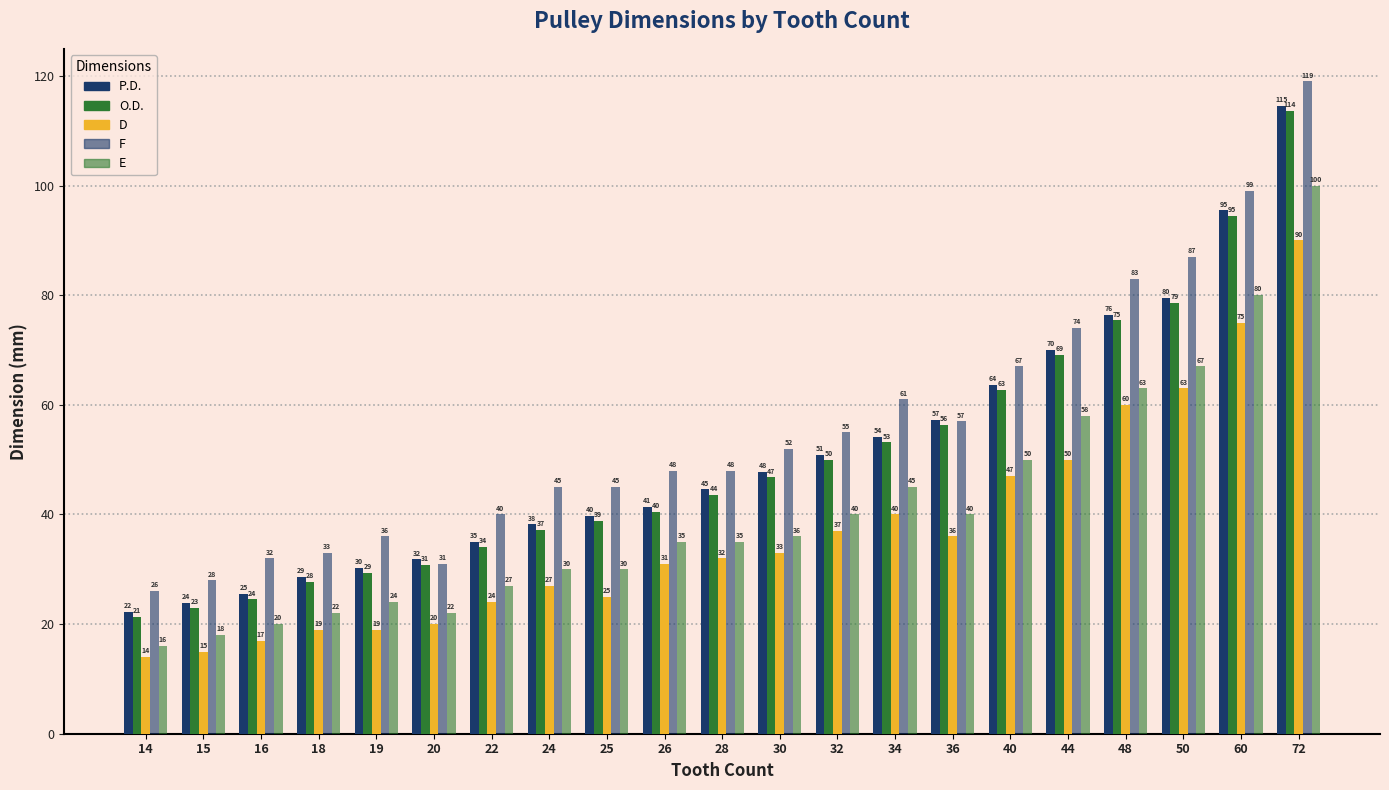

What is the sum of all E values?

858.0